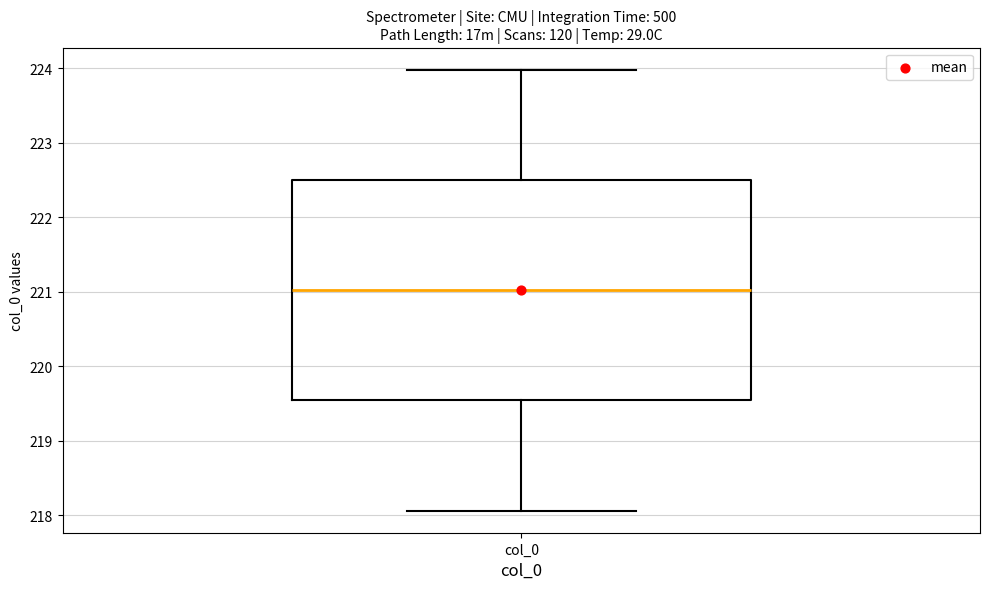

Read this box plot against the y-axis: the position of the median line, the range covered by the box, and the ends of both whiskers. The values are not printed on the chart, so give them approximately, as read against the axis.

median 221.0, box 219.5 to 222.5, whiskers 218.1 to 224.0